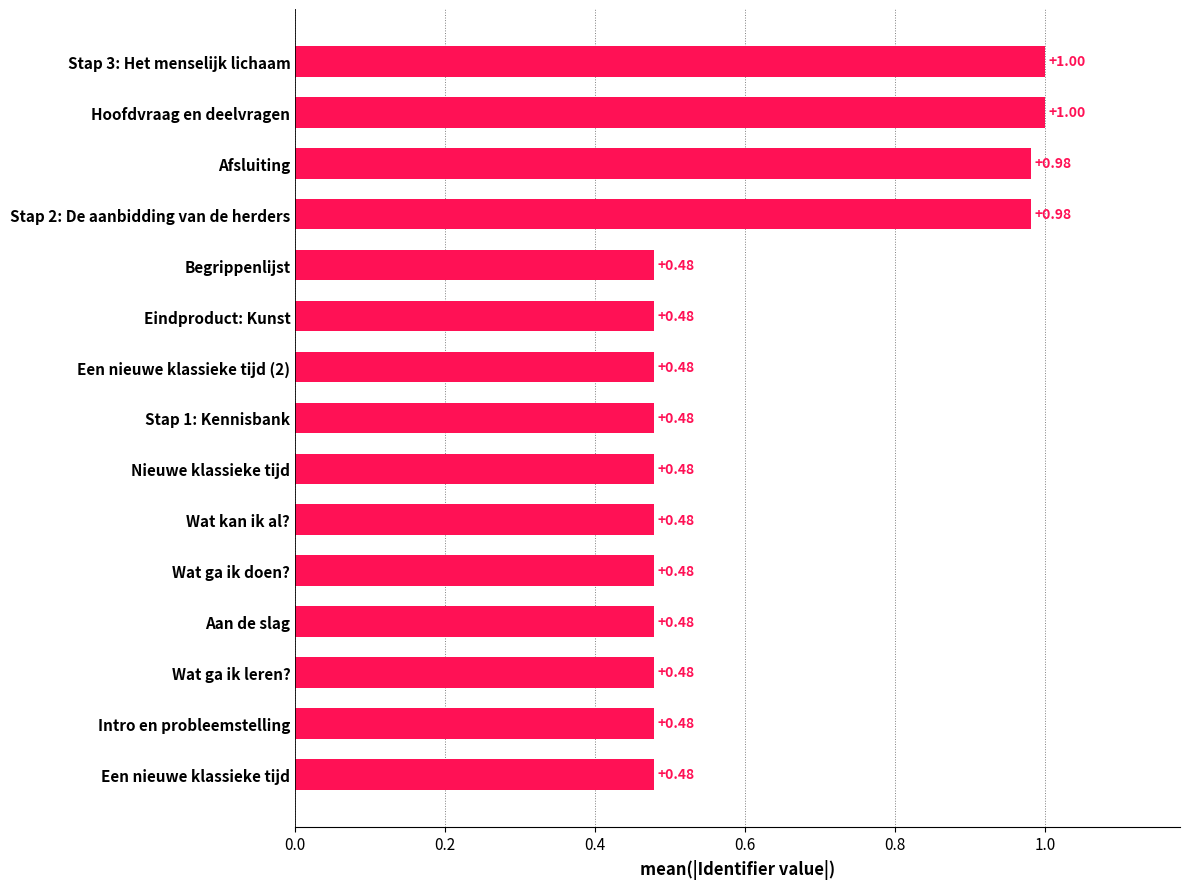

What is the change in value from Wat ga ik leren? to Hoofdvraag en deelvragen?

+0.5